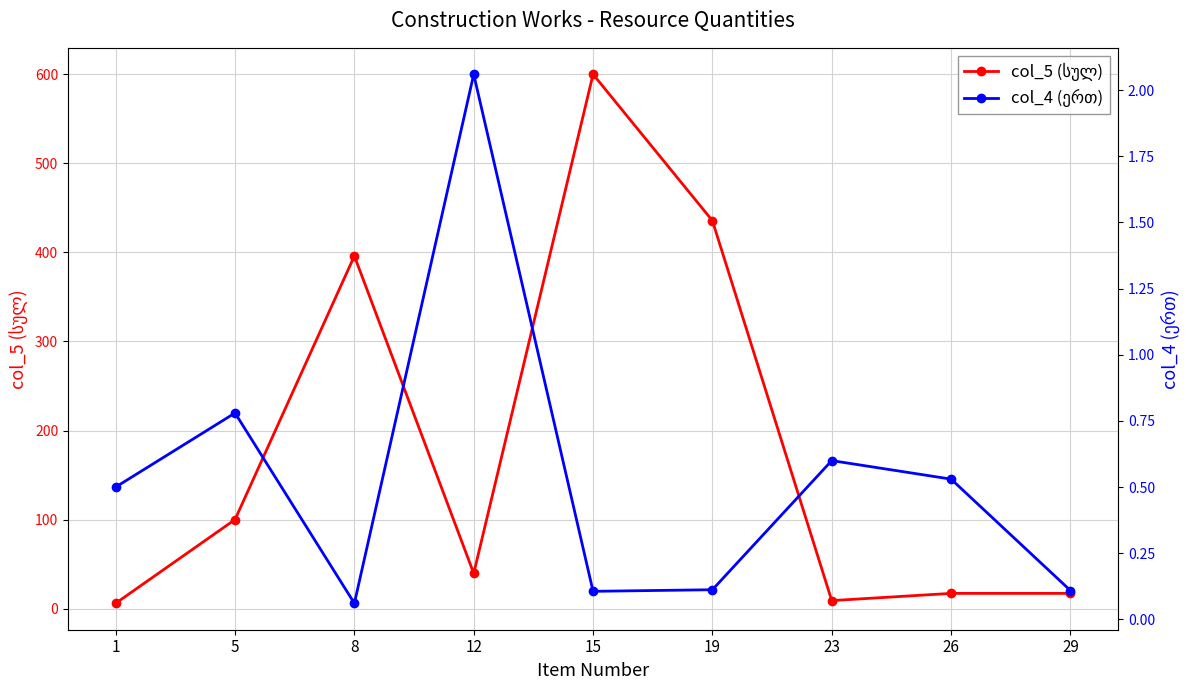

Which series has the widest spread of values?

col_5 (სულ)